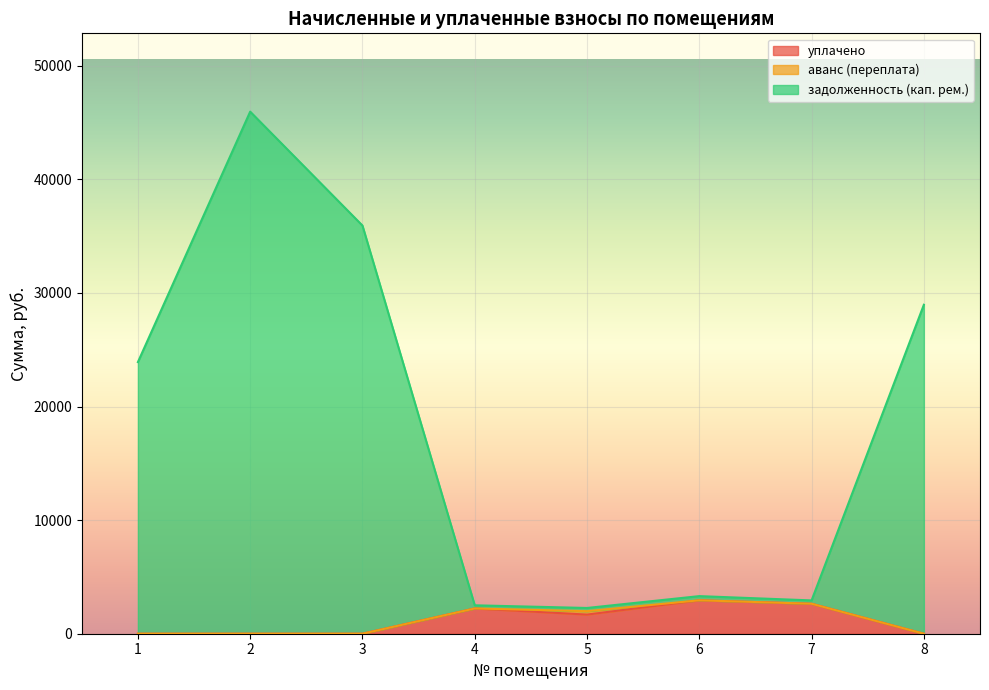

In задолженность (кап. рем.), how many points are higher than both neighbors (excluding endpoints)?

2